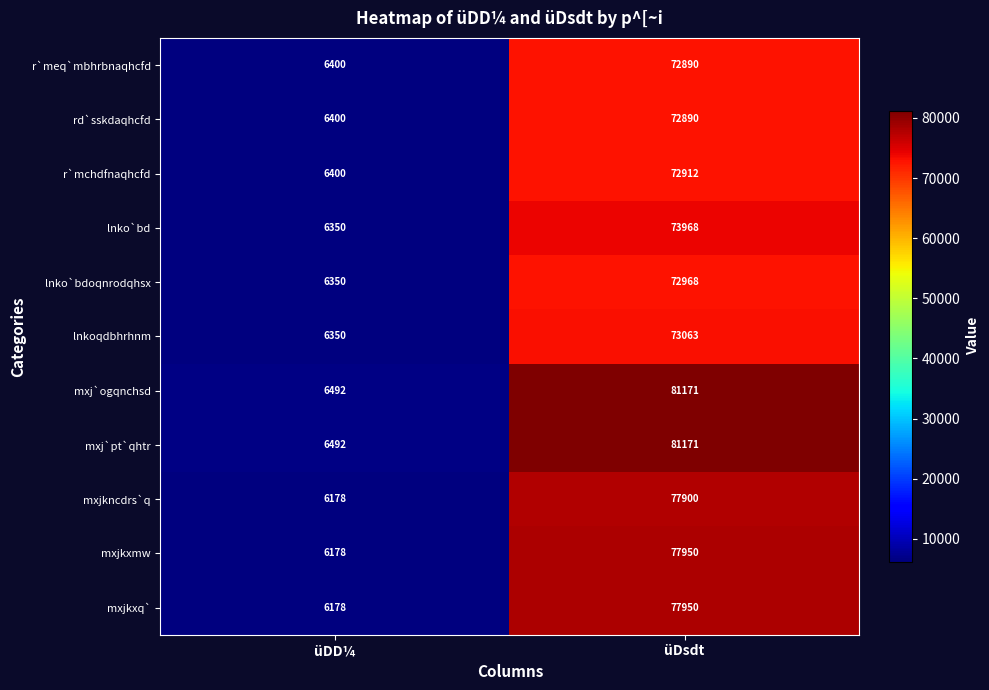

What is the average value of the mxjkxq` series?

42064